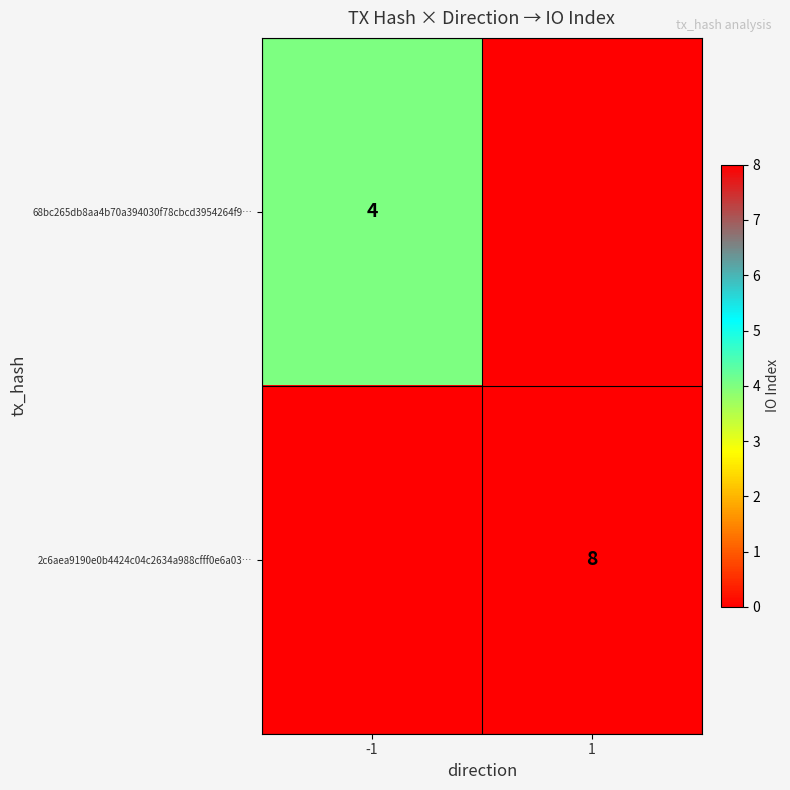

True or false: 68bc265db8aa4b70a394030f78cbcd3954264f9… has a value of 1 at -1.

False